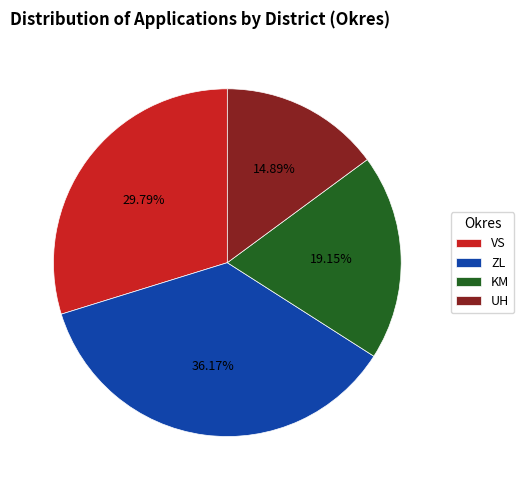

True or false: VS accounts for 30% of the total.

True